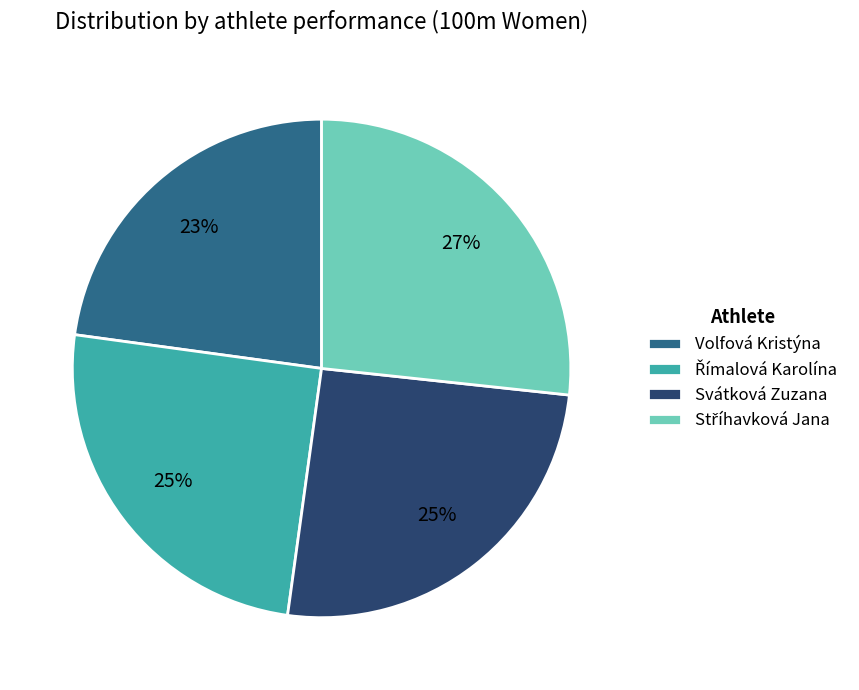

What is the smallest slice in the pie chart?

Volfová Kristýna